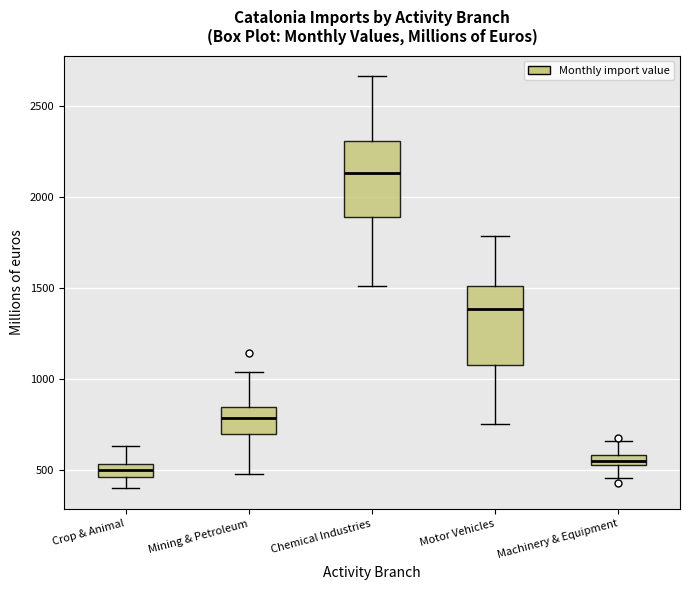

Which box's median line is the highest?

Chemical Industries